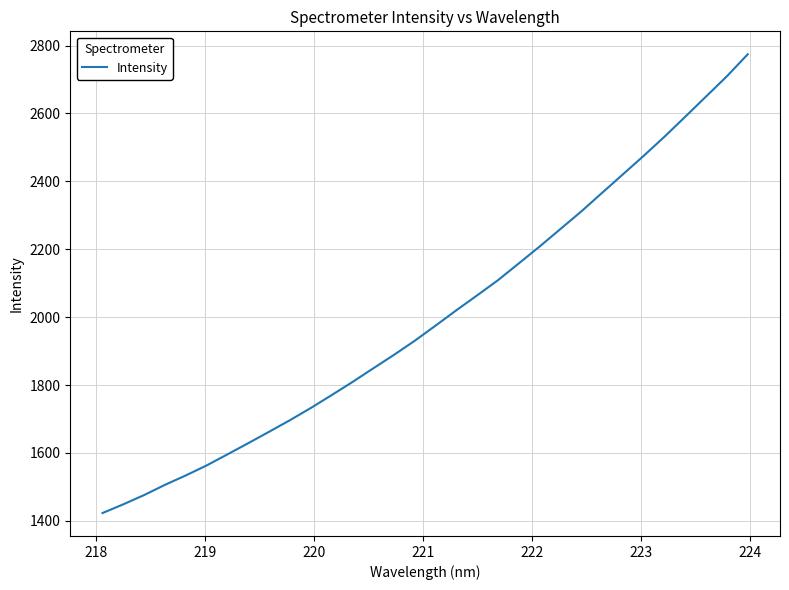

What is the difference between the maximum and minimum values?

1351.5